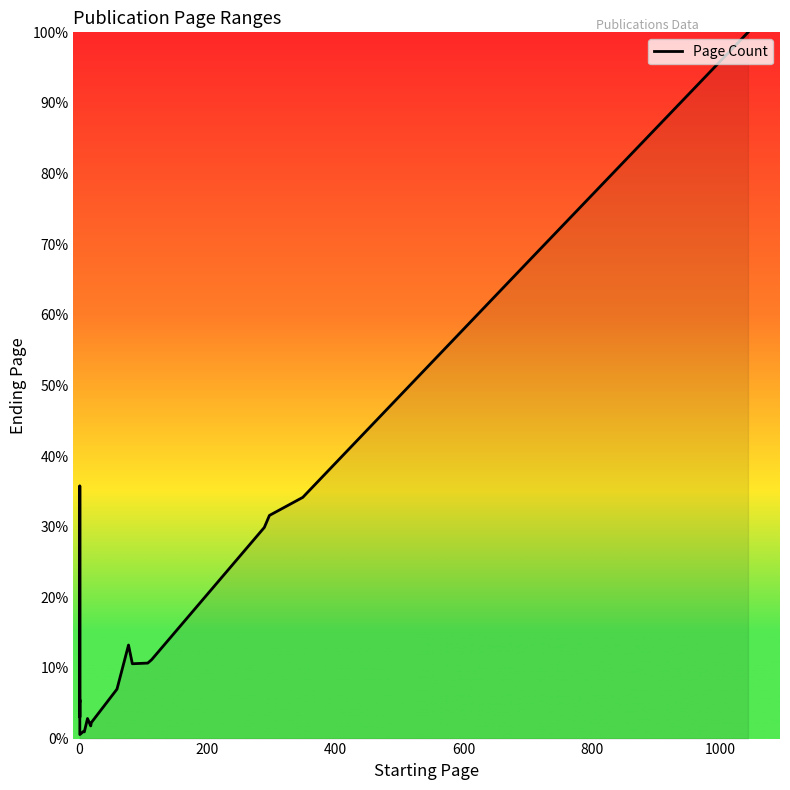

How many data points are less than 10?

10